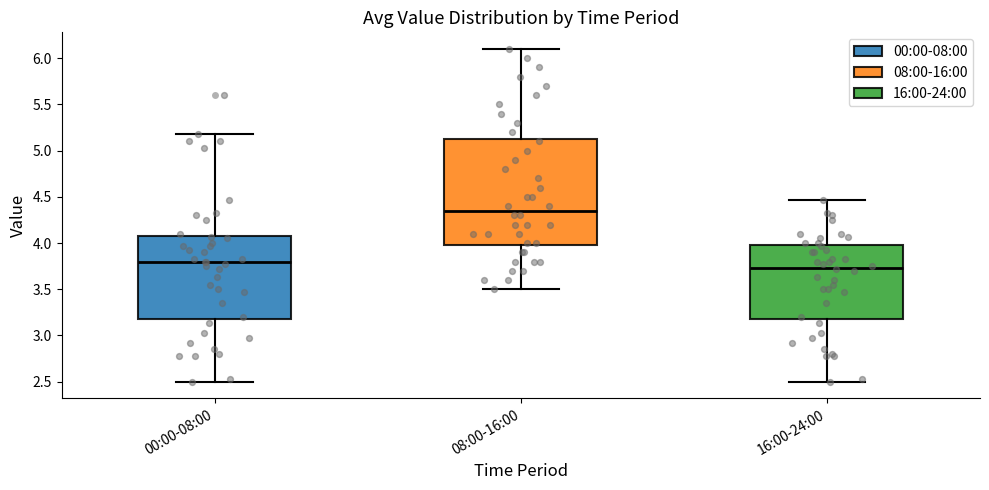

Reading left to right, read every box against the y-axis: the position of its median line, the range the box covers, and the ends of its whiskers. The values are not printed on the chart, so give them approximately, as read against the axis.

00:00-08:00: median 3.80, box 3.20 to 4.10, whiskers 2.50 to 5.20
08:00-16:00: median 4.35, box 4.00 to 5.15, whiskers 3.50 to 6.10
16:00-24:00: median 3.75, box 3.20 to 4.00, whiskers 2.50 to 4.45